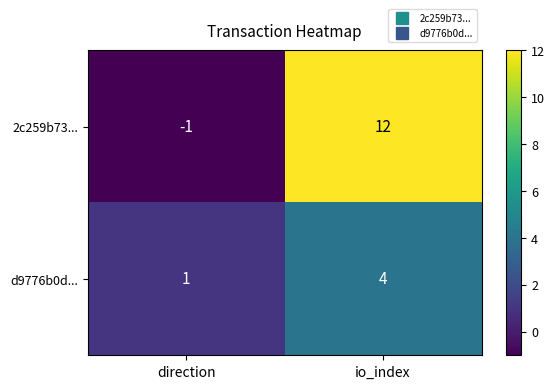

What is the difference between the highest and lowest values at io_index?

8